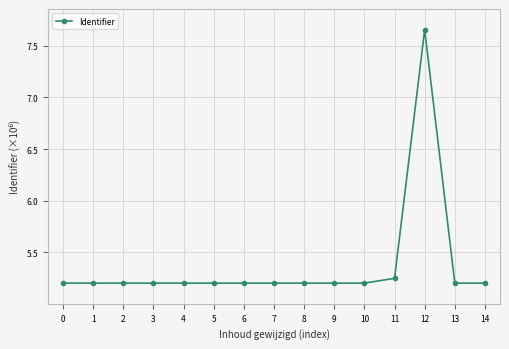

Approximately how many times larger is the value at 7 compared to 9?

1.0